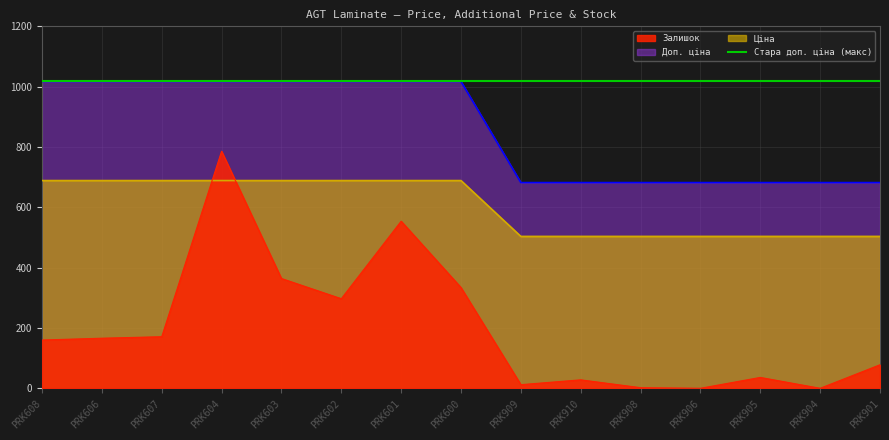

The value of Доп. ціна at PRK908 is 236.2. True or false?

False